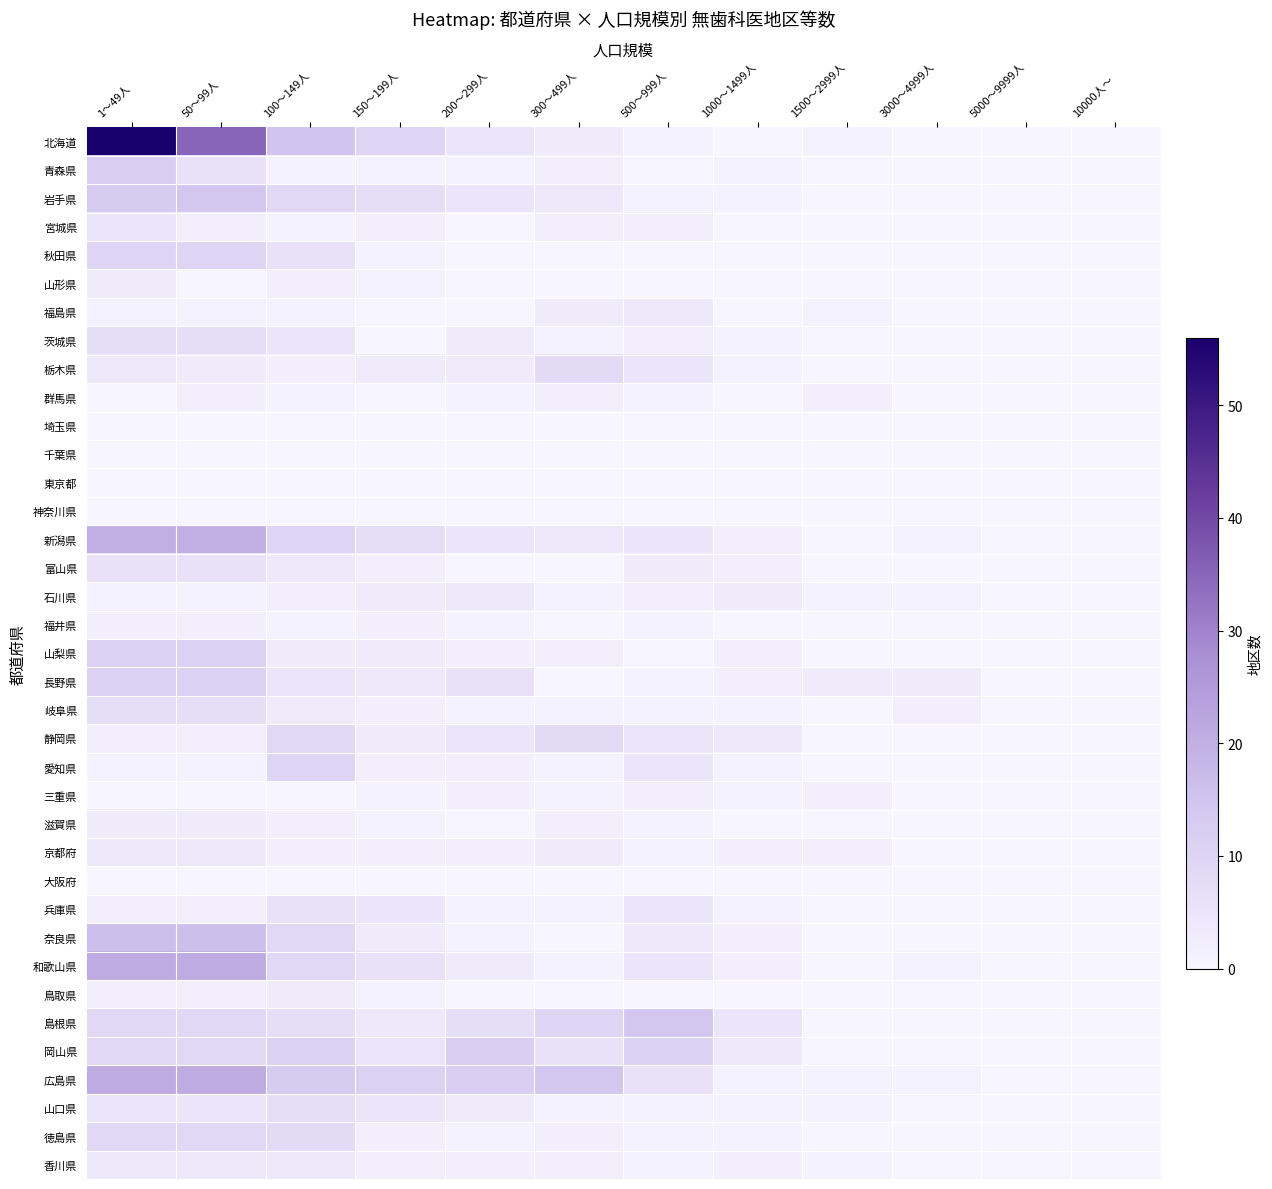

Reading right to left, list all the values displayed in this chart.

北海道: 10000人～=0	5000～9999人=0	3000～4999人=0	1500～2999人=1	1000～1499人=0	500～999人=1	300～499人=3	200～299人=5	150～199人=10	100～149人=15	50～99人=35	1～49人=56
青森県: 10000人～=0	5000～9999人=0	3000～4999人=0	1500～2999人=0	1000～1499人=1	500～999人=0	300～499人=2	200～299人=1	150～199人=1	100～149人=1	50～99人=6	1～49人=12
岩手県: 10000人～=0	5000～9999人=0	3000～4999人=0	1500～2999人=0	1000～1499人=1	500～999人=1	300～499人=4	200～299人=5	150～199人=7	100～149人=9	50～99人=14	1～49人=13
宮城県: 10000人～=0	5000～9999人=0	3000～4999人=0	1500～2999人=0	1000～1499人=0	500～999人=2	300～499人=2	200～299人=0	150～199人=2	100～149人=1	50～99人=2	1～49人=5
秋田県: 10000人～=0	5000～9999人=0	3000～4999人=0	1500～2999人=0	1000～1499人=0	500～999人=0	300～499人=0	200～299人=0	150～199人=1	100～149人=6	50～99人=10	1～49人=10
山形県: 10000人～=0	5000～9999人=0	3000～4999人=0	1500～2999人=0	1000～1499人=0	500～999人=0	300～499人=0	200～299人=0	150～199人=1	100～149人=2	50～99人=0	1～49人=3
福島県: 10000人～=0	5000～9999人=0	3000～4999人=0	1500～2999人=1	1000～1499人=0	500～999人=4	300～499人=3	200～299人=0	150～199人=0	100～149人=1	50～99人=1	1～49人=1
茨城県: 10000人～=0	5000～9999人=0	3000～4999人=0	1500～2999人=0	1000～1499人=1	500～999人=2	300～499人=1	200～299人=3	150～199人=0	100～149人=5	50～99人=7	1～49人=7
栃木県: 10000人～=0	5000～9999人=0	3000～4999人=0	1500～2999人=0	1000～1499人=1	500～999人=5	300～499人=8	200～299人=3	150～199人=3	100～149人=2	50～99人=3	1～49人=4
群馬県: 10000人～=0	5000～9999人=0	3000～4999人=0	1500～2999人=2	1000～1499人=0	500～999人=1	300～499人=2	200～299人=1	150～199人=0	100～149人=1	50～99人=2	1～49人=0
埼玉県: 10000人～=0	5000～9999人=0	3000～4999人=0	1500～2999人=0	1000～1499人=0	500～999人=0	300～499人=0	200～299人=0	150～199人=0	100～149人=0	50～99人=0	1～49人=0
千葉県: 10000人～=0	5000～9999人=0	3000～4999人=0	1500～2999人=0	1000～1499人=0	500～999人=0	300～499人=0	200～299人=0	150～199人=0	100～149人=0	50～99人=0	1～49人=0
東京都: 10000人～=0	5000～9999人=0	3000～4999人=0	1500～2999人=0	1000～1499人=0	500～999人=0	300～499人=0	200～299人=0	150～199人=0	100～149人=0	50～99人=0	1～49人=0
神奈川県: 10000人～=0	5000～9999人=0	3000～4999人=0	1500～2999人=0	1000～1499人=0	500～999人=0	300～499人=0	200～299人=0	150～199人=0	100～149人=0	50～99人=0	1～49人=0
新潟県: 10000人～=0	5000～9999人=0	3000～4999人=1	1500～2999人=0	1000～1499人=2	500～999人=5	300～499人=4	200～299人=5	150～199人=7	100～149人=10	50～99人=20	1～49人=20
富山県: 10000人～=0	5000～9999人=0	3000～4999人=0	1500～2999人=0	1000～1499人=2	500～999人=3	300～499人=0	200～299人=0	150～199人=2	100～149人=4	50～99人=6	1～49人=6
石川県: 10000人～=0	5000～9999人=0	3000～4999人=1	1500～2999人=1	1000～1499人=3	500～999人=2	300～499人=1	200～299人=4	150～199人=3	100～149人=2	50～99人=1	1～49人=1
福井県: 10000人～=0	5000～9999人=0	3000～4999人=0	1500～2999人=0	1000～1499人=0	500～999人=1	300～499人=0	200～299人=1	150～199人=2	100～149人=1	50～99人=2	1～49人=2
山梨県: 10000人～=0	5000～9999人=0	3000～4999人=0	1500～2999人=0	1000～1499人=2	500～999人=0	300～499人=2	200～299人=2	150～199人=3	100～149人=3	50～99人=11	1～49人=11
長野県: 10000人～=0	5000～9999人=0	3000～4999人=3	1500～2999人=3	1000～1499人=2	500～999人=1	300～499人=0	200～299人=6	150～199人=4	100～149人=5	50～99人=11	1～49人=11
岐阜県: 10000人～=0	5000～9999人=0	3000～4999人=2	1500～2999人=0	1000～1499人=1	500～999人=1	300～499人=1	200～299人=1	150～199人=2	100～149人=3	50～99人=7	1～49人=7
静岡県: 10000人～=0	5000～9999人=0	3000～4999人=0	1500～2999人=0	1000～1499人=4	500～999人=5	300～499人=8	200～299人=5	150～199人=3	100～149人=9	50～99人=2	1～49人=2
愛知県: 10000人～=0	5000～9999人=0	3000～4999人=0	1500～2999人=0	1000～1499人=1	500～999人=5	300～499人=1	200～299人=2	150～199人=2	100～149人=10	50～99人=1	1～49人=1
三重県: 10000人～=0	5000～9999人=0	3000～4999人=0	1500～2999人=2	1000～1499人=1	500～999人=2	300～499人=1	200～299人=2	150～199人=1	100～149人=0	50～99人=0	1～49人=0
滋賀県: 10000人～=0	5000～9999人=0	3000～4999人=0	1500～2999人=0	1000～1499人=0	500～999人=1	300～499人=2	200～299人=0	150～199人=1	100～149人=2	50～99人=3	1～49人=3
京都府: 10000人～=0	5000～9999人=0	3000～4999人=0	1500～2999人=2	1000～1499人=2	500～999人=1	300～499人=3	200～299人=2	150～199人=2	100～149人=2	50～99人=4	1～49人=4
大阪府: 10000人～=0	5000～9999人=0	3000～4999人=0	1500～2999人=0	1000～1499人=0	500～999人=0	300～499人=0	200～299人=0	150～199人=0	100～149人=0	50～99人=0	1～49人=0
兵庫県: 10000人～=0	5000～9999人=0	3000～4999人=0	1500～2999人=0	1000～1499人=1	500～999人=5	300～499人=1	200～299人=1	150～199人=5	100～149人=6	50～99人=2	1～49人=2
奈良県: 10000人～=0	5000～9999人=0	3000～4999人=0	1500～2999人=0	1000～1499人=2	500～999人=4	300～499人=0	200～299人=1	150～199人=3	100～149人=9	50～99人=16	1～49人=16
和歌山県: 10000人～=0	5000～9999人=0	3000～4999人=1	1500～2999人=0	1000～1499人=2	500～999人=5	300～499人=1	200～299人=3	150～199人=6	100～149人=9	50～99人=21	1～49人=21
鳥取県: 10000人～=0	5000～9999人=0	3000～4999人=0	1500～2999人=0	1000～1499人=0	500～999人=0	300～499人=0	200～299人=0	150～199人=1	100～149人=3	50～99人=2	1～49人=2
島根県: 10000人～=0	5000～9999人=0	3000～4999人=0	1500～2999人=0	1000～1499人=5	500～999人=14	300～499人=10	200～299人=7	150～199人=4	100～149人=7	50～99人=9	1～49人=9
岡山県: 10000人～=0	5000～9999人=0	3000～4999人=0	1500～2999人=0	1000～1499人=4	500～999人=11	300～499人=6	200～299人=12	150～199人=5	100～149人=11	50～99人=9	1～49人=9
広島県: 10000人～=0	5000～9999人=0	3000～4999人=1	1500～2999人=1	1000～1499人=1	500～999人=6	300～499人=14	200～299人=12	150～199人=11	100～149人=13	50～99人=21	1～49人=21
山口県: 10000人～=0	5000～9999人=0	3000～4999人=0	1500～2999人=1	1000～1499人=1	500～999人=1	300～499人=1	200～299人=3	150～199人=5	100～149人=7	50～99人=5	1～49人=5
徳島県: 10000人～=0	5000～9999人=0	3000～4999人=0	1500～2999人=0	1000～1499人=1	500～999人=1	300～499人=2	200～299人=1	150～199人=2	100～149人=8	50～99人=9	1～49人=9
香川県: 10000人～=0	5000～9999人=0	3000～4999人=0	1500～2999人=1	1000～1499人=2	500～999人=1	300～499人=2	200～299人=2	150～199人=2	100～149人=4	50～99人=4	1～49人=4